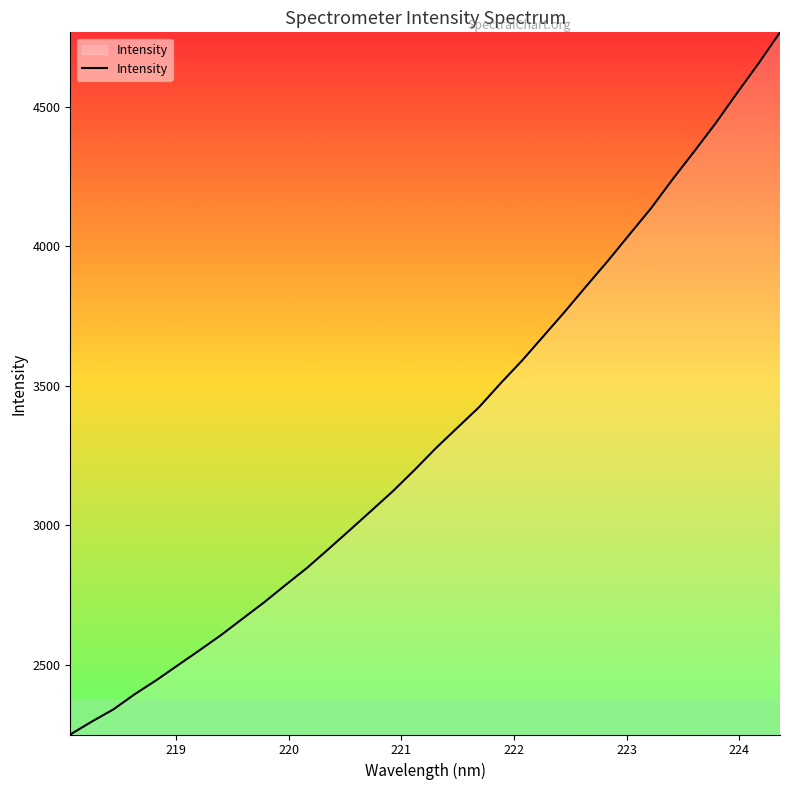

What is the maximum value shown in the chart?

4768.4